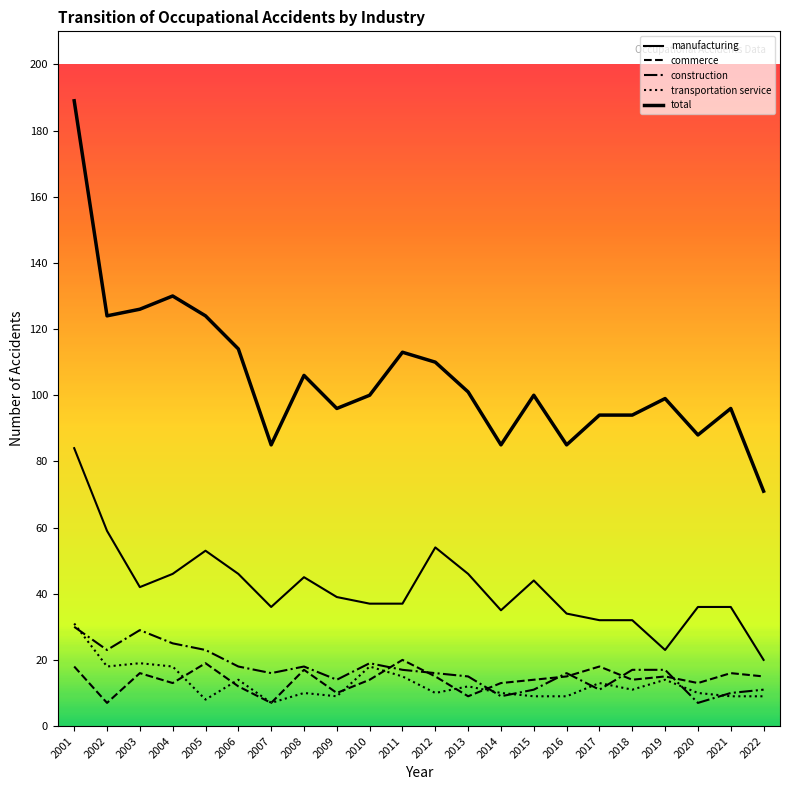

The value of total at 2012 is 25. True or false?

False